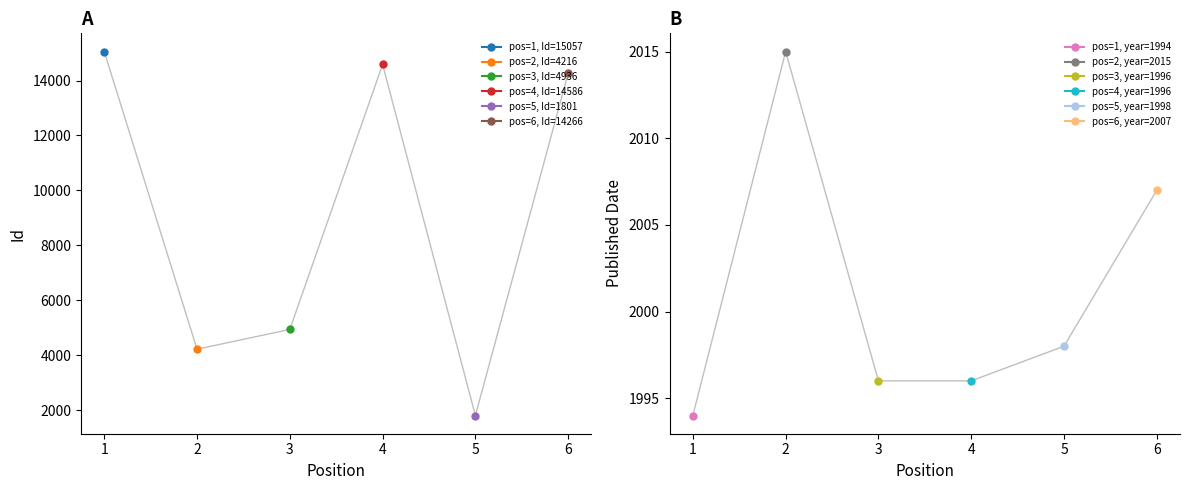

What is the sum of the Published Date values at 5 and 4?

3994